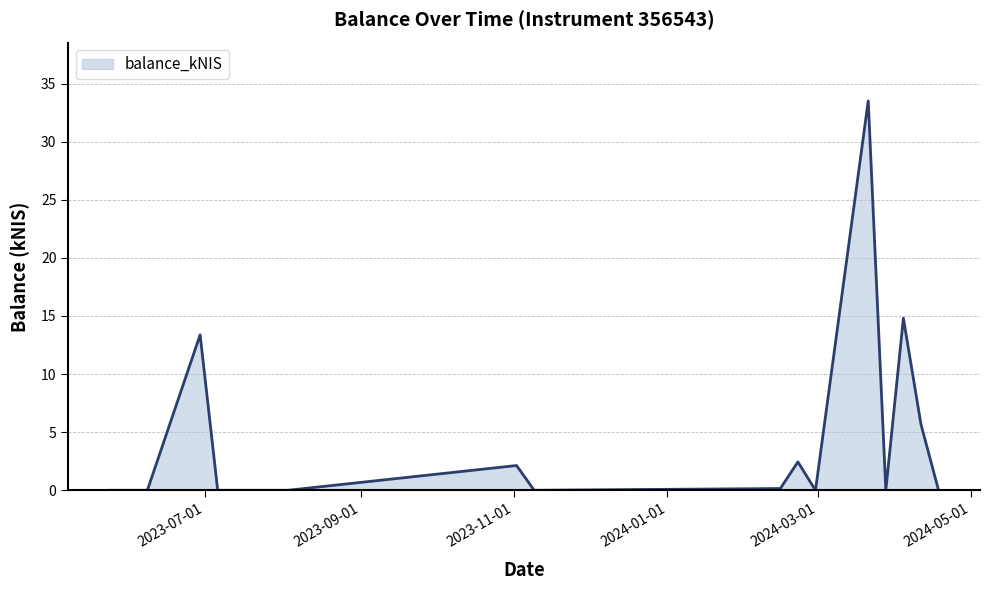

True or false: there are more than 1 points higher than both neighbors.

True